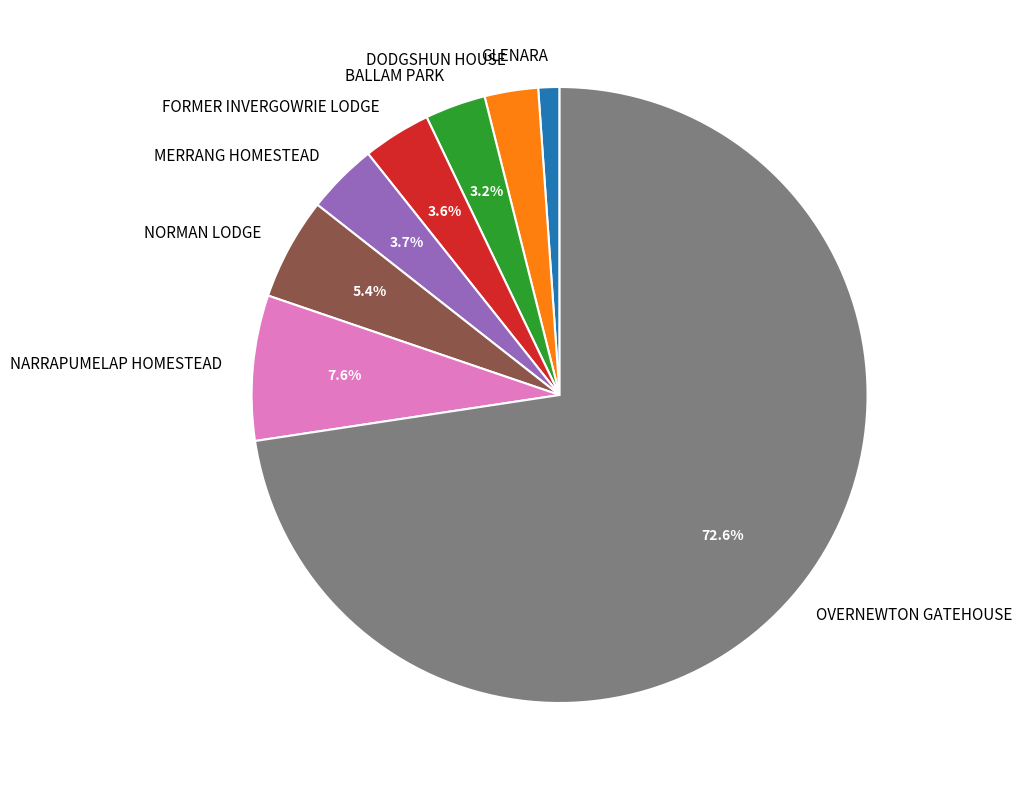

To the nearest percent, what is the combined percentage of DODGSHUN HOUSE and NARRAPUMELAP HOMESTEAD?

10%